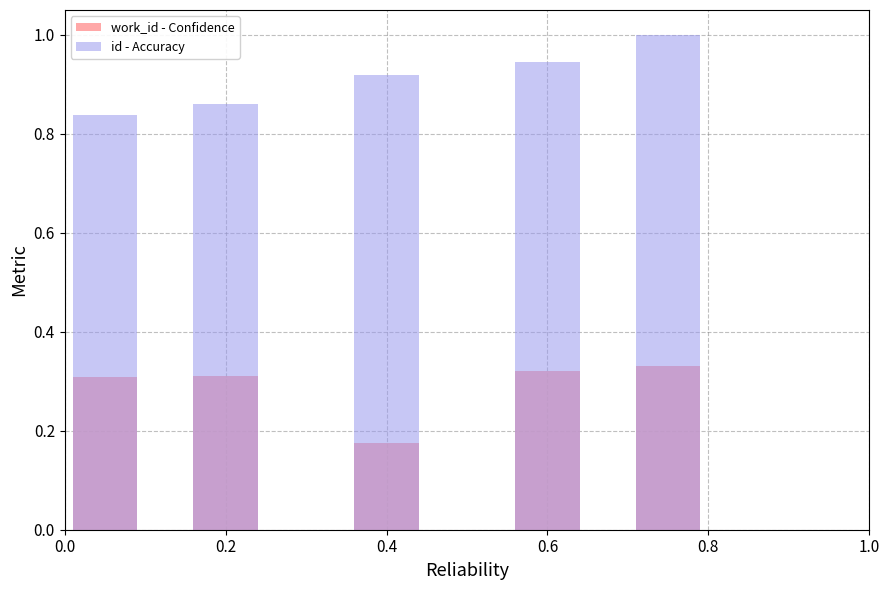

What is the difference between the id - Accuracy values at 0.0 and 0.4?

0.1